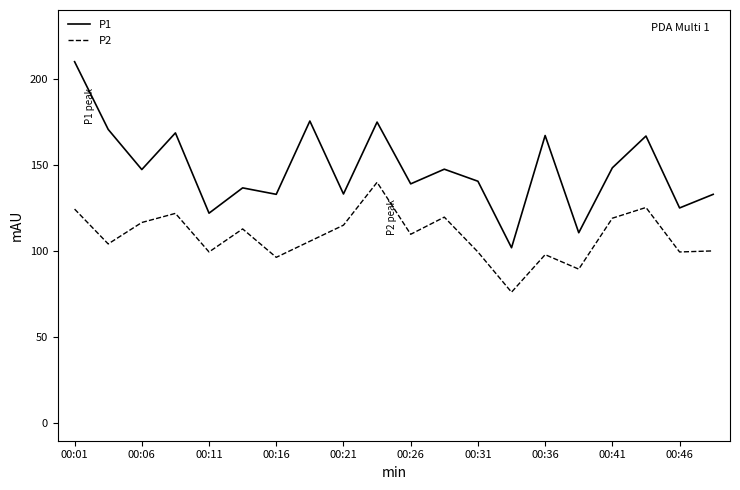

What is the maximum value for P2?

140.0